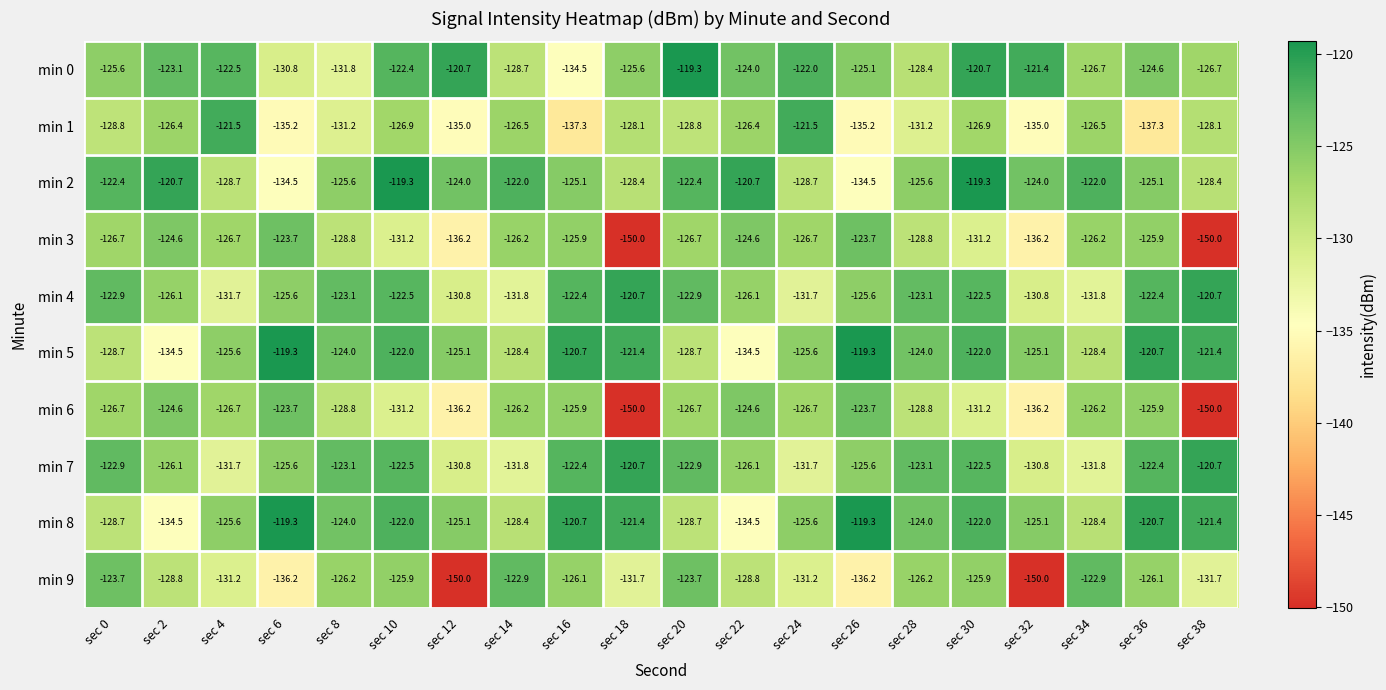

What is the sum of the min 0 values at sec 36 and sec 8?

-256.4